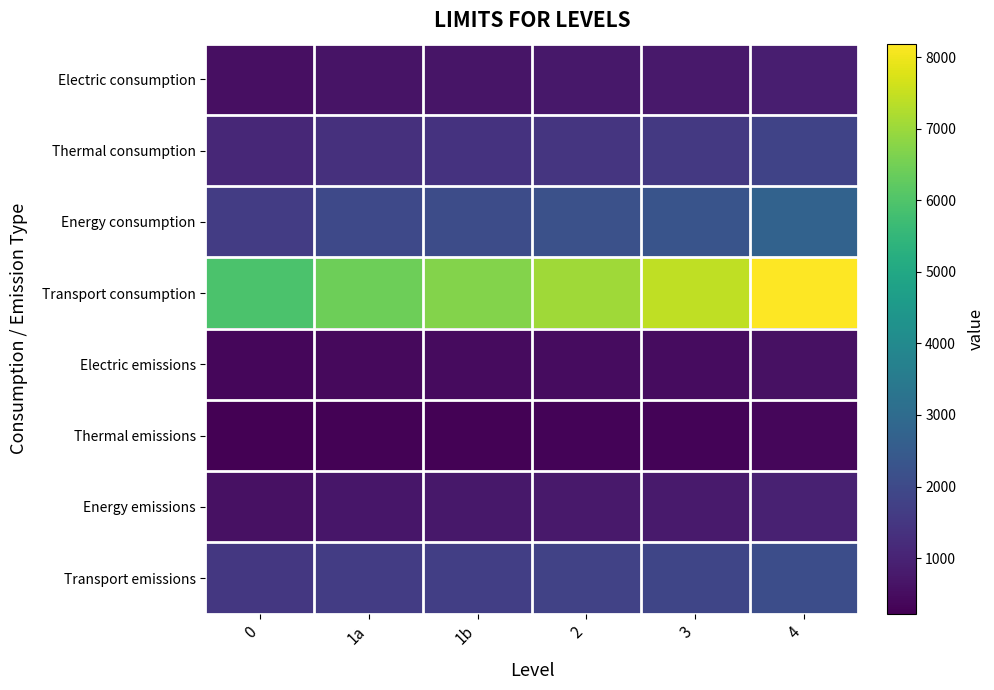

Count the number of categories in the chart.

6